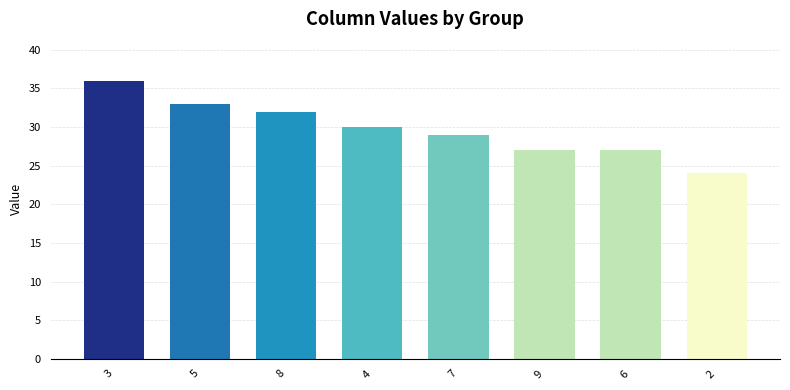

What is the minimum value shown in the chart?

24